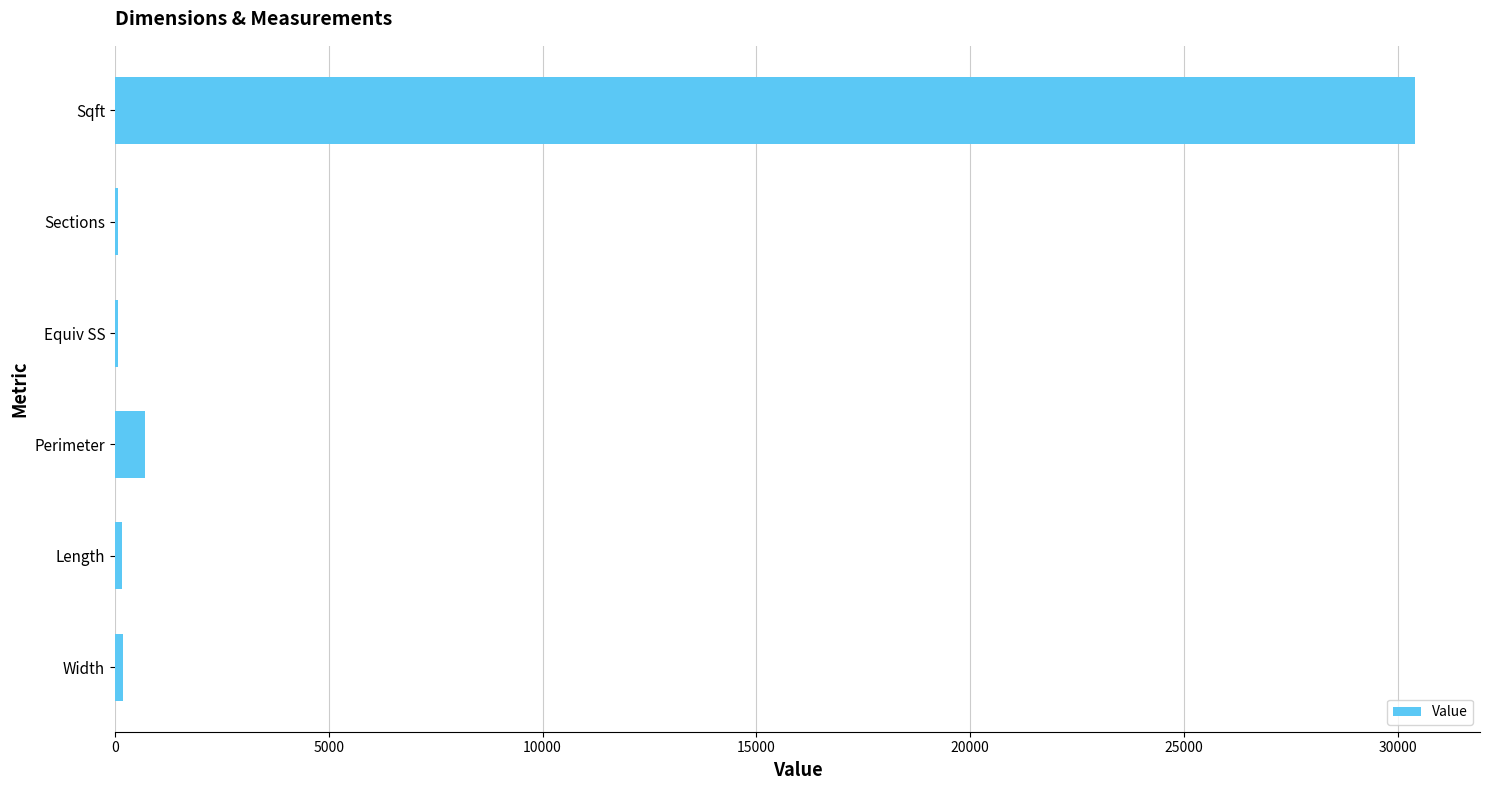

The chart shows a value of 30400 at Sqft. True or false?

True